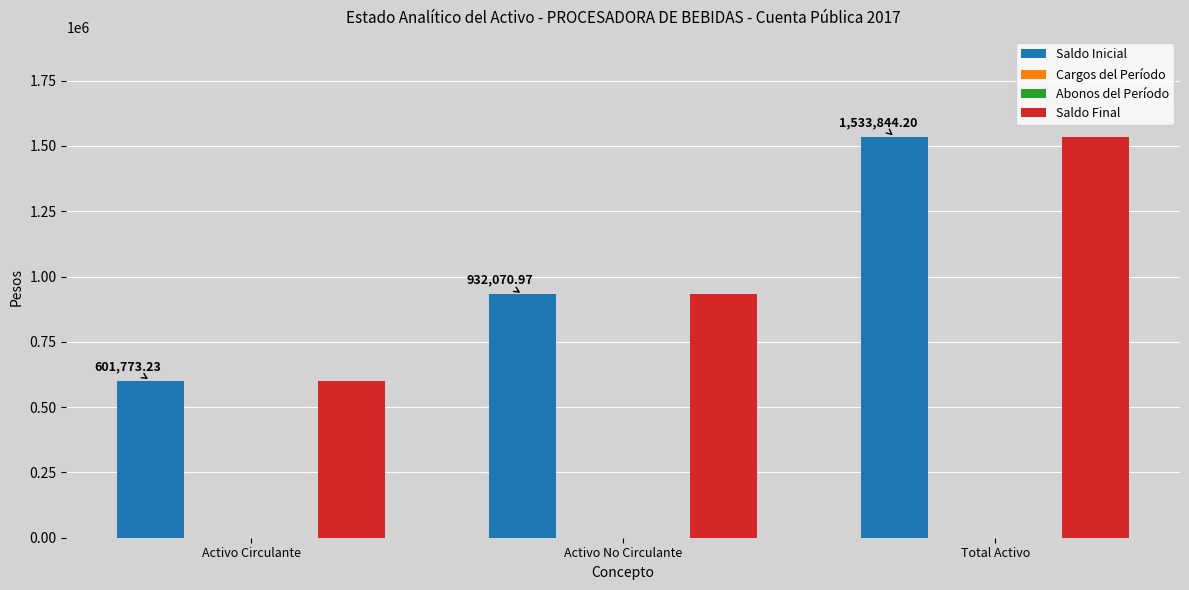

Which category has the lowest value in the Cargos del Período series?

Activo Circulante